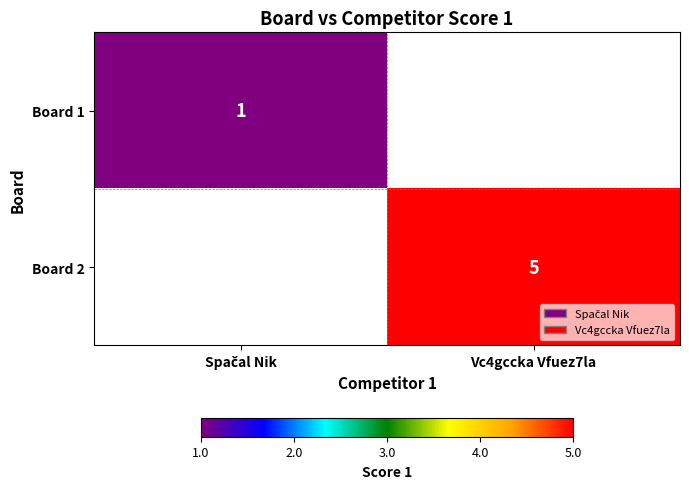

Is it true that Board 2 equals 2 at Vc4gccka Vfuez7la?

False